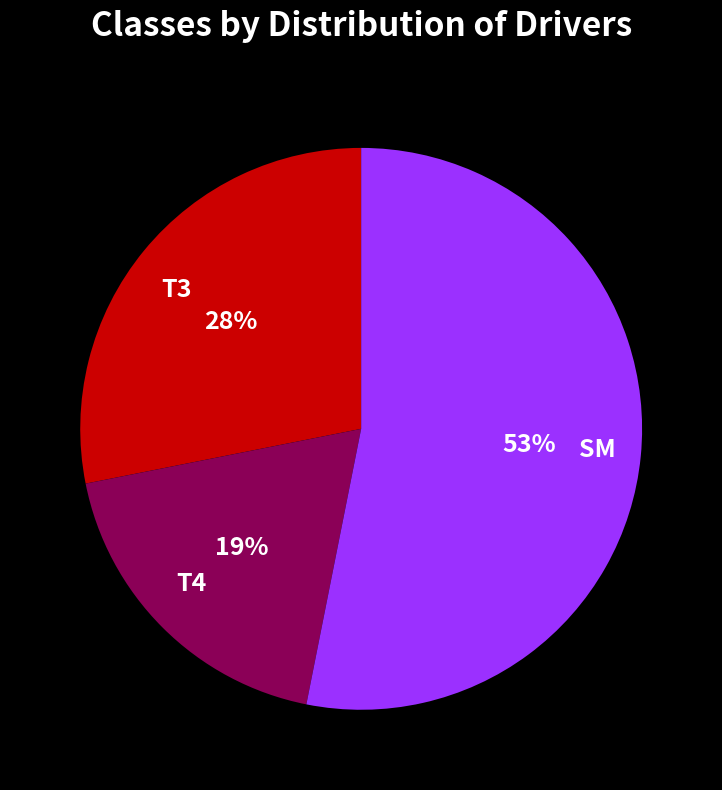

Is the sum of T3 and T4 greater than half?

No